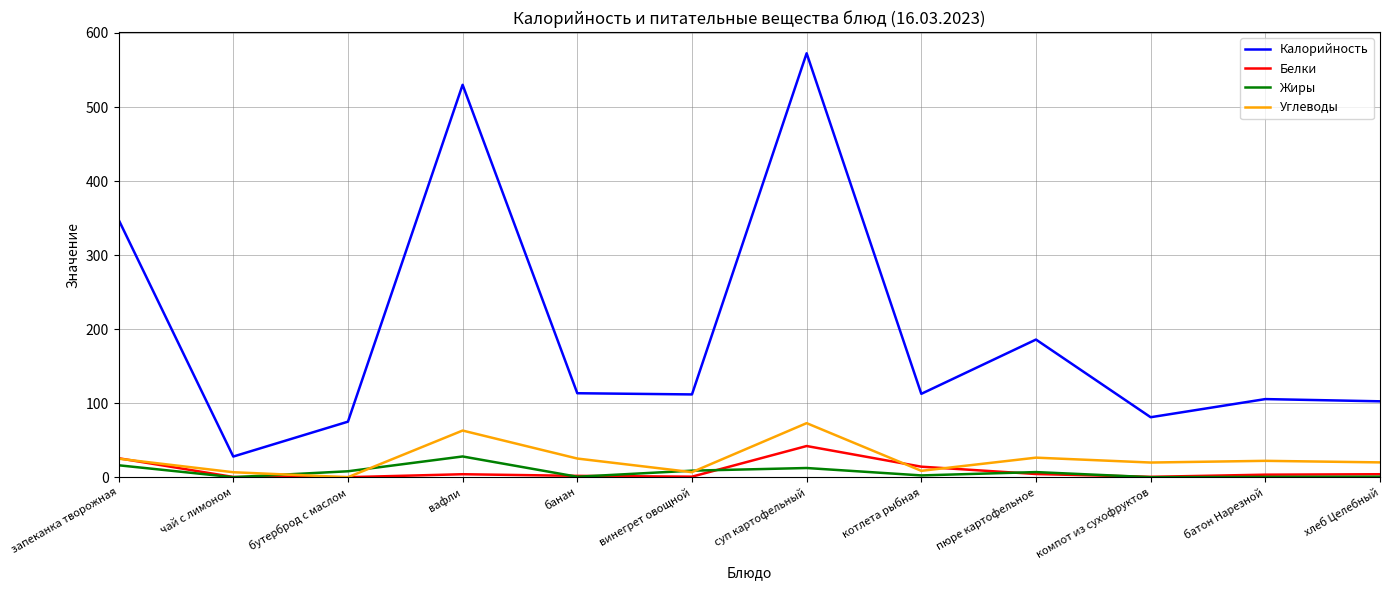

Which series has the largest total across all categories?

Калорийность